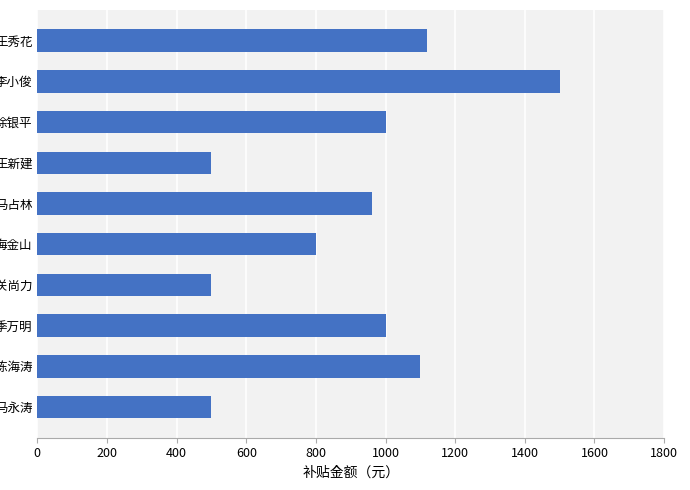

What is the change in value from 马占林 to 李小俊?

+540